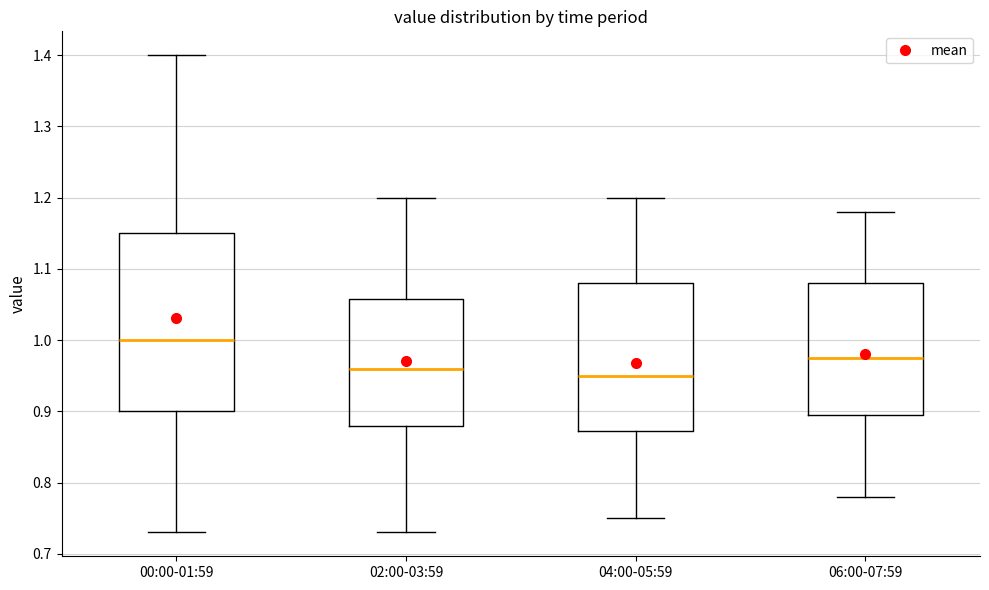

Which box is the tallest, from its lower edge to its upper edge?

00:00-01:59